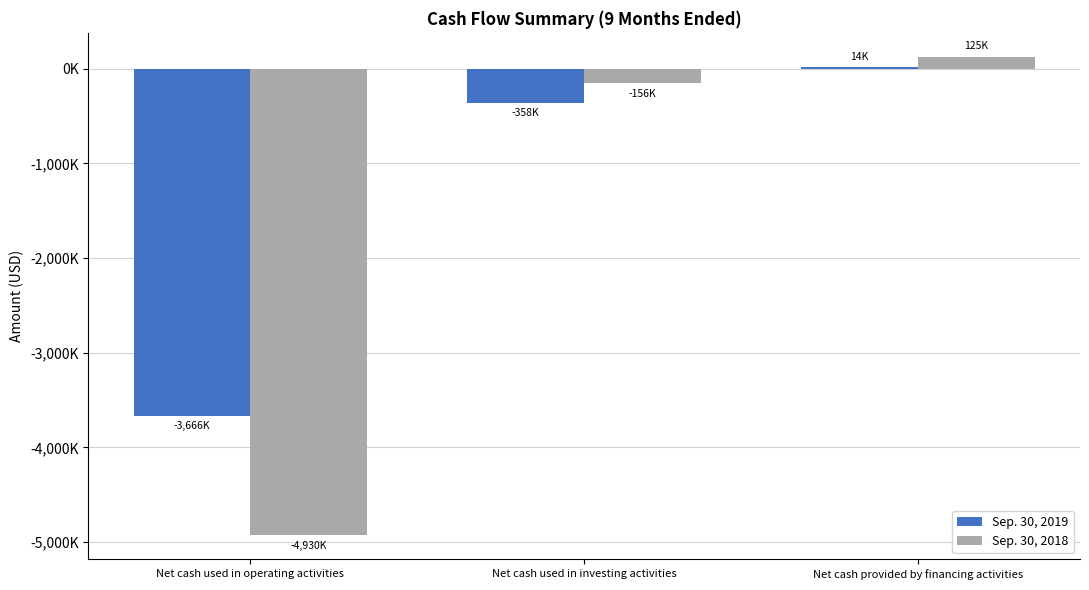

Reading right to left, extract all data points from this chart.

Sep. 30, 2019: Net cash provided by financing activities=14000	Net cash used in investing activities=-358000	Net cash used in operating activities=-3666000
Sep. 30, 2018: Net cash provided by financing activities=125000	Net cash used in investing activities=-156000	Net cash used in operating activities=-4930000